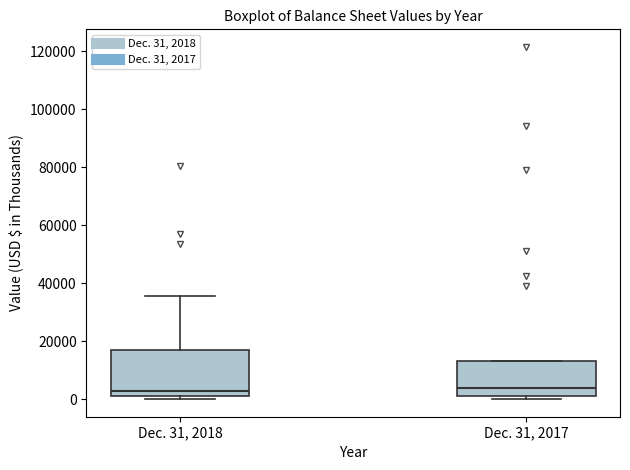

Reading left to right, transcribe this box plot: for each box, give where its median line is, the range the box spans, and where its two whiskers end, as read against the y-axis. The values are not printed on the chart, so give them approximately, as read against the axis.

Dec. 31, 2018: median 2000, box 0 to 16000, whiskers 0 (just below the box's lower edge) to 36000
Dec. 31, 2017: median 4000, box 2000 to 14000, whiskers 0 to 14000